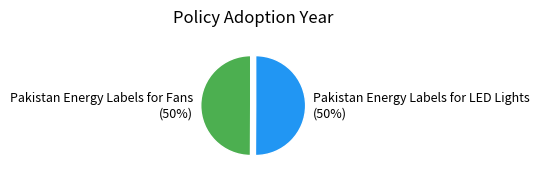

To the nearest percent, what percentage of the pie is Pakistan Energy Labels for Fans?

50%